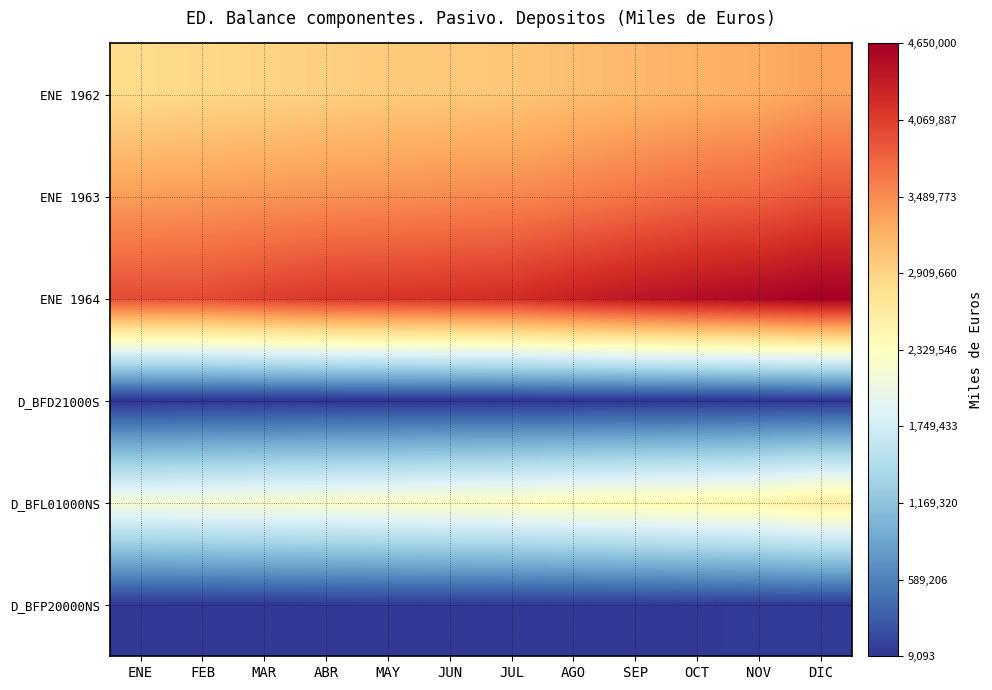

Reading left to right, transcribe all the data shown in this chart.

ENE 1962: ENE=2828856	FEB=2863288	MAR=2900376	ABR=2941143	MAY=2984085	JUN=3001076	JUL=3027689	AGO=3103290	SEP=3156281	OCT=3203839	NOV=3242310	DIC=3343899
ENE 1963: ENE=3370296	FEB=3398032	MAR=3427001	ABR=3455525	MAY=3474727	JUN=3506827	JUL=3526697	AGO=3593728	SEP=3671908	OCT=3748146	NOV=3785451	DIC=3913124
ENE 1964: ENE=3959732	FEB=3971127	MAR=4053580	ABR=4126868	MAY=4152657	JUN=4178350	JUL=4218318	AGO=4327347	SEP=4424020	OCT=4501743	NOV=4566406	DIC=4650000
D_BFD21000S: ENE=9093	FEB=9959	MAR=10464	ABR=11155	MAY=11654	JUN=11539	JUL=11551	AGO=12345	SEP=12844	OCT=13024	NOV=13541	DIC=13721
D_BFL01000NS: ENE=2141520	FEB=2173284	MAR=2205029	ABR=2230500	MAY=2259595	JUN=2291725	JUL=2319757	AGO=2370632	SEP=2412727	OCT=2455405	NOV=2492626	DIC=2616392
D_BFP20000NS: ENE=34570	FEB=35442	MAR=36157	ABR=37828	MAY=38994	JUN=37852	JUL=39781	AGO=40364	SEP=39991	OCT=43814	NOV=47576	DIC=47047